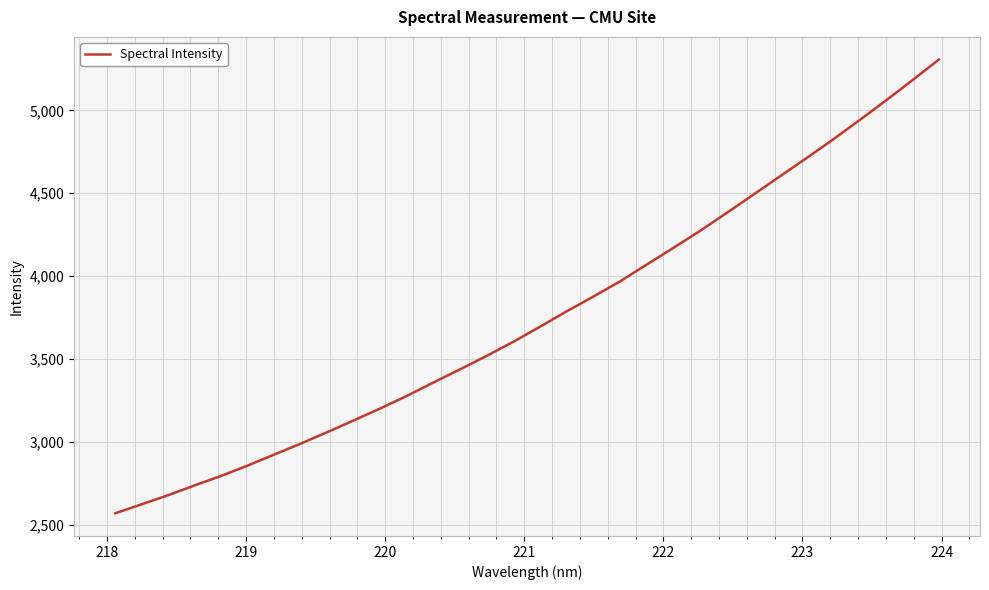

What is the difference between the maximum and minimum values?

2738.5